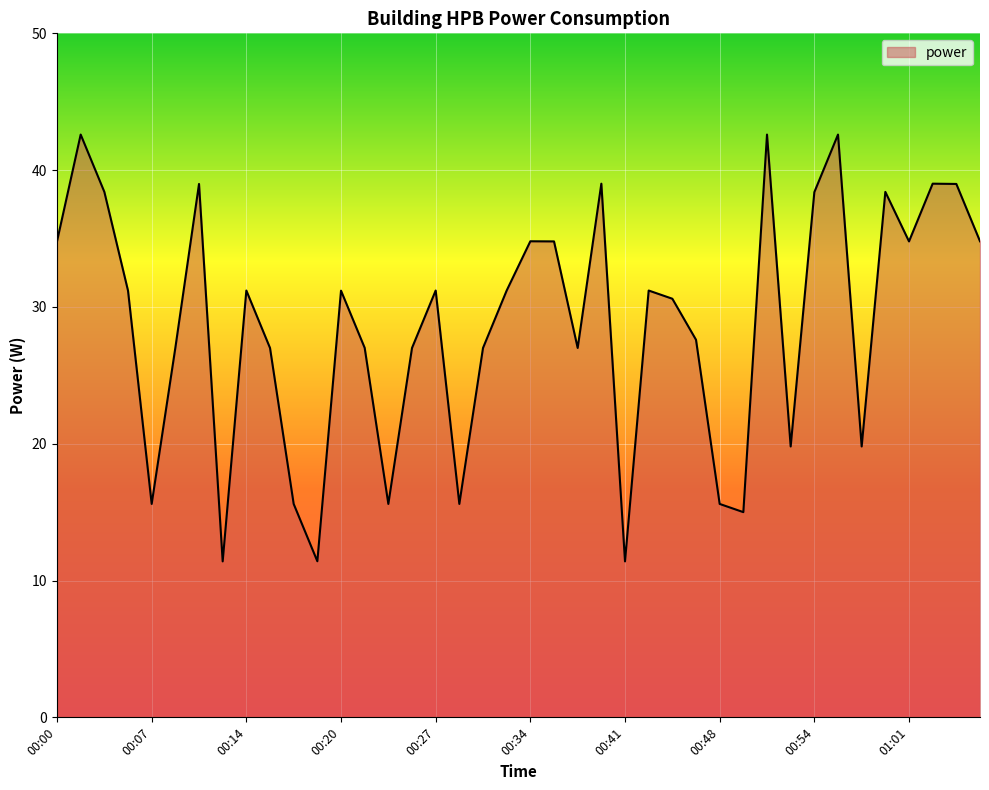

What is the difference between the maximum and minimum values?

31.2